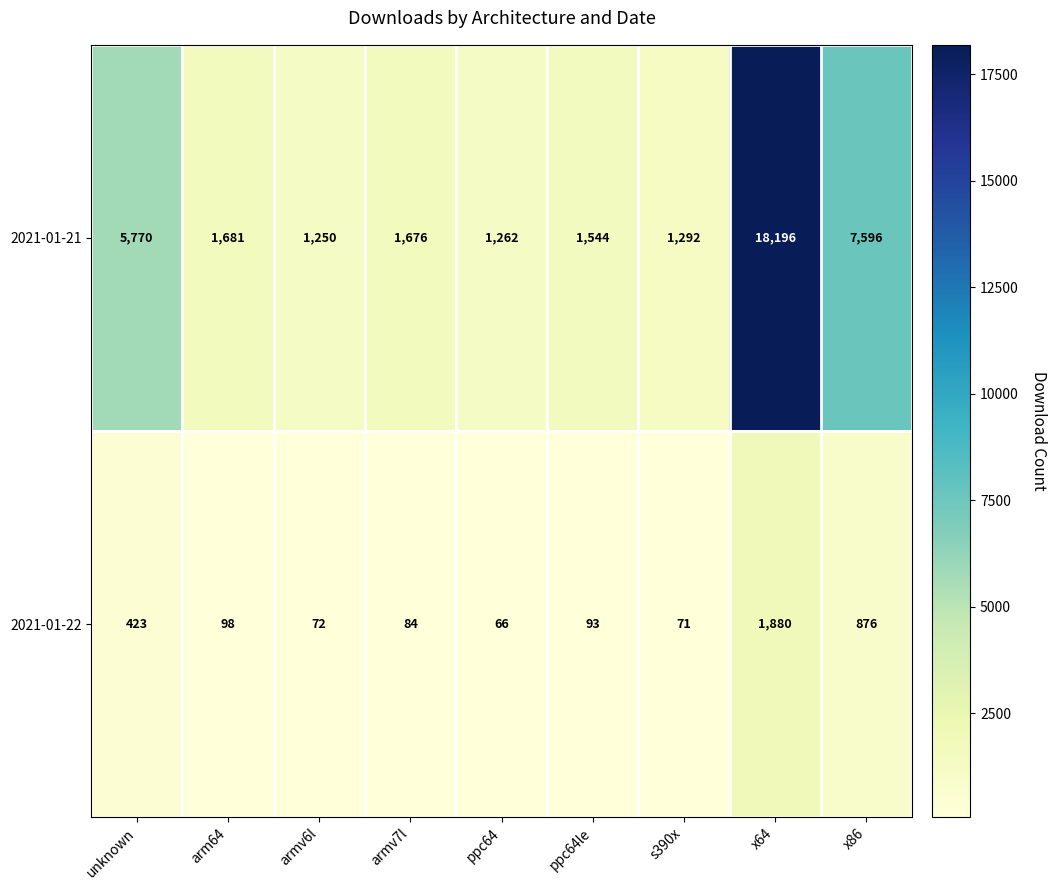

Which series has the largest range (max minus min)?

2021-01-21